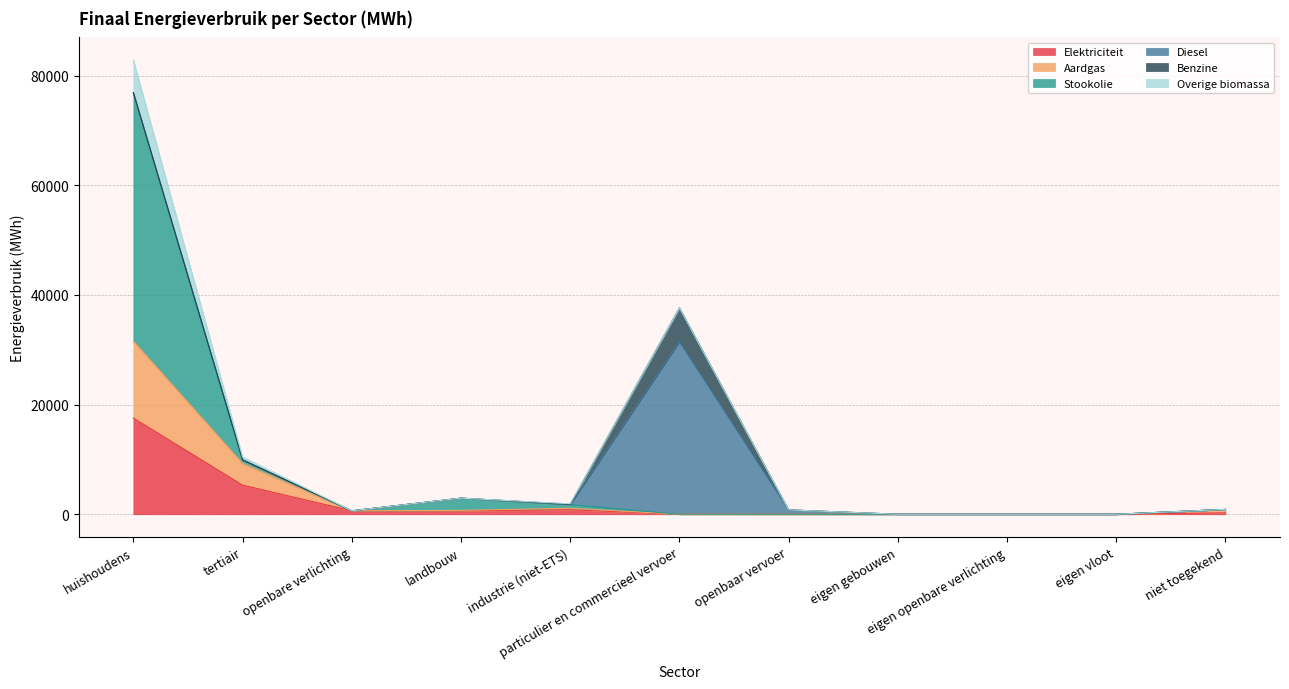

How many categories are shown in the chart?

12